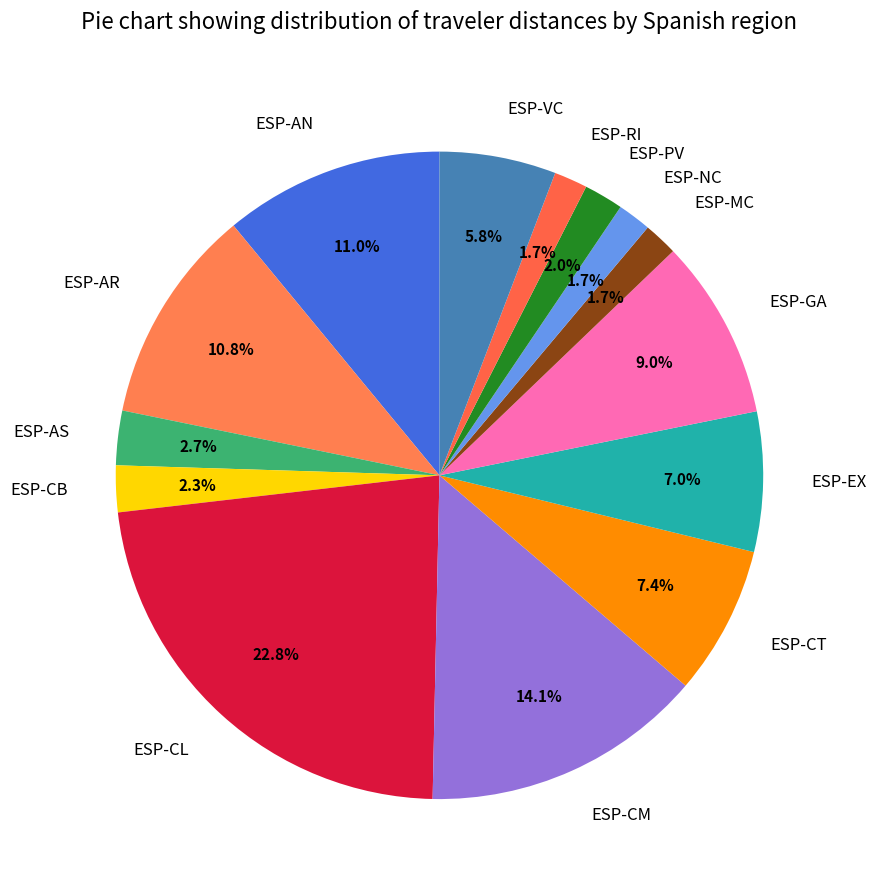

Does any single category account for the majority?

No